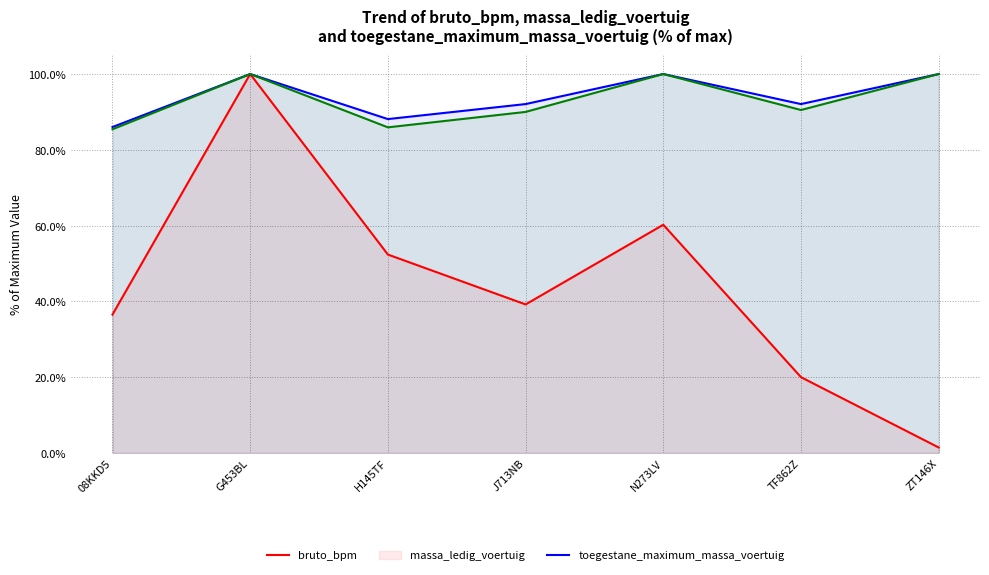

The toegestane_maximum_massa_voertuig series shows 100.0 at ZT146X. True or false?

True